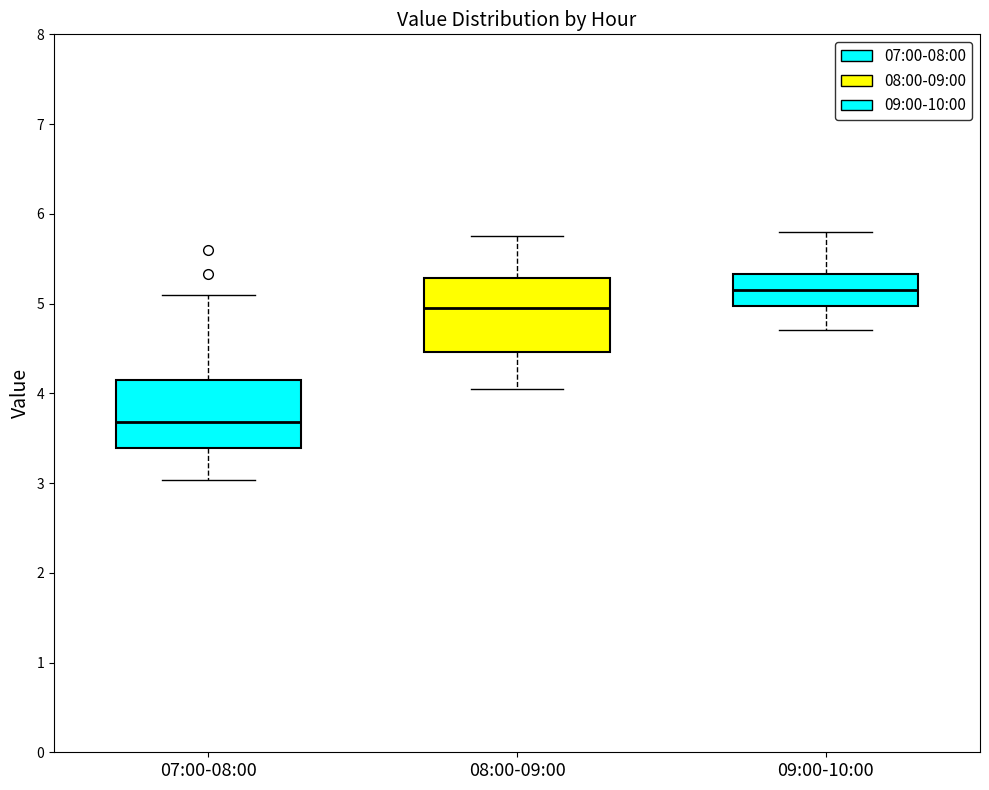

Where is the upper edge of the box for 07:00-08:00 on the y-axis? The values are not printed on the chart, so give them approximately, as read against the axis.

4.2